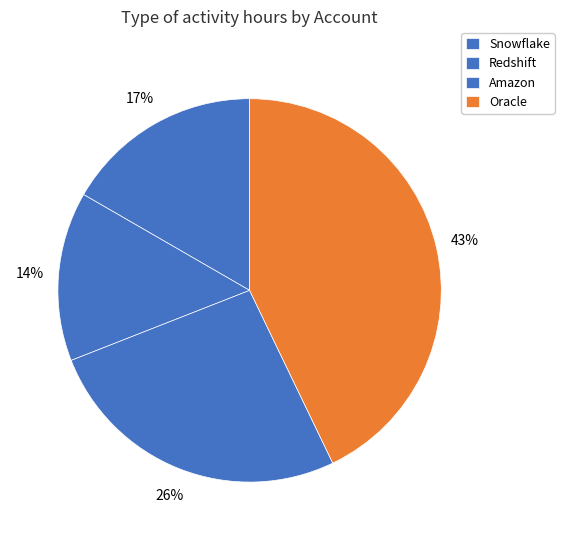

Which slice is the largest?

Oracle